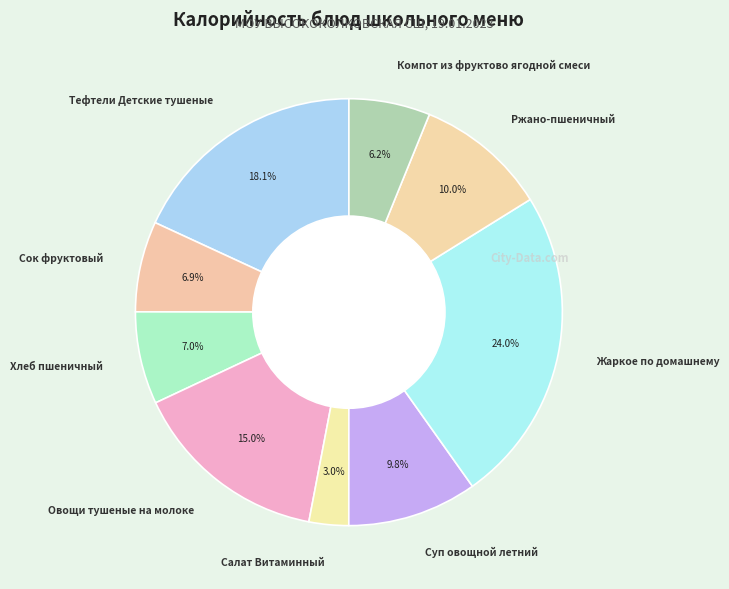

To the nearest percent, what is the combined percentage of Тефтели Детские тушеные and Жаркое по домашнему?

42%